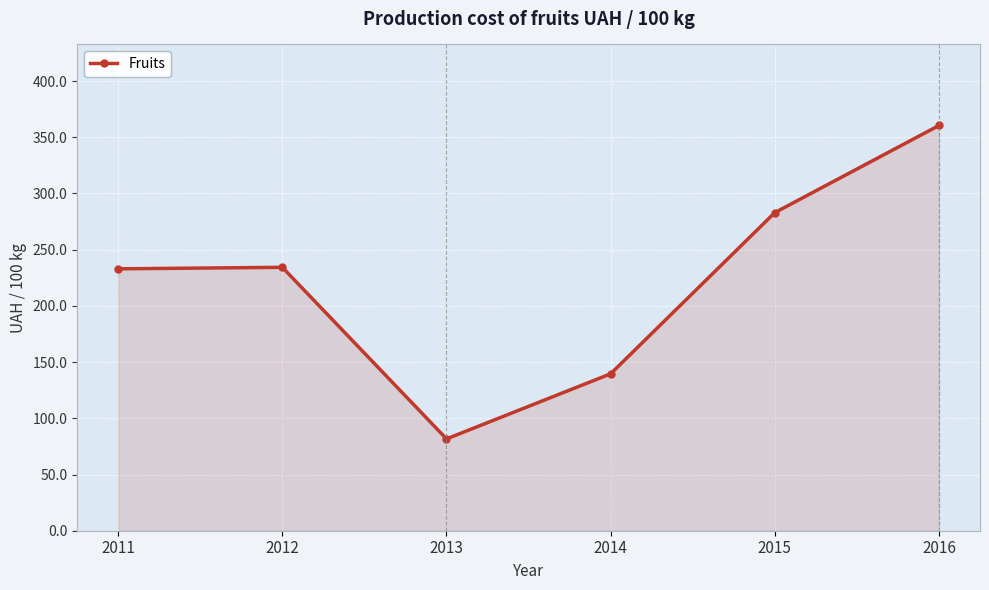

True or false: the data shows 283.0 at 2015.

True